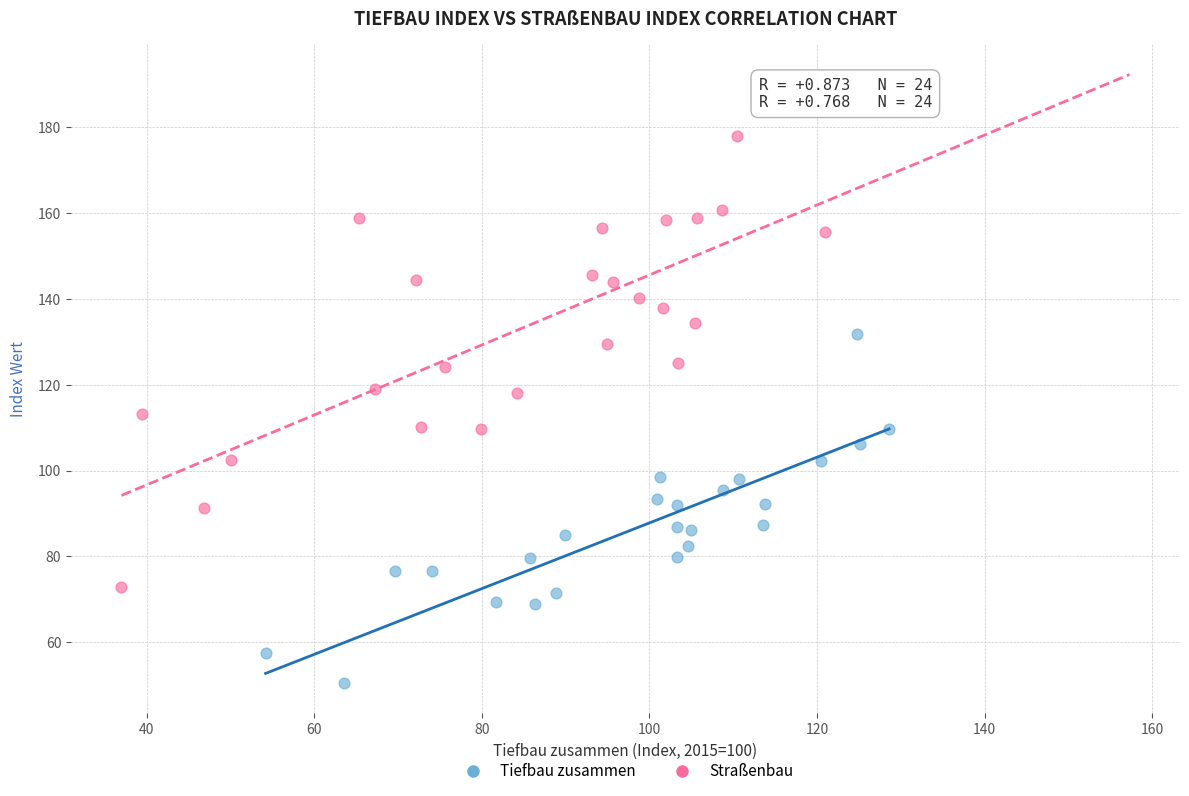

Which series reaches the minimum Y coordinate?

Tiefbau zusammen